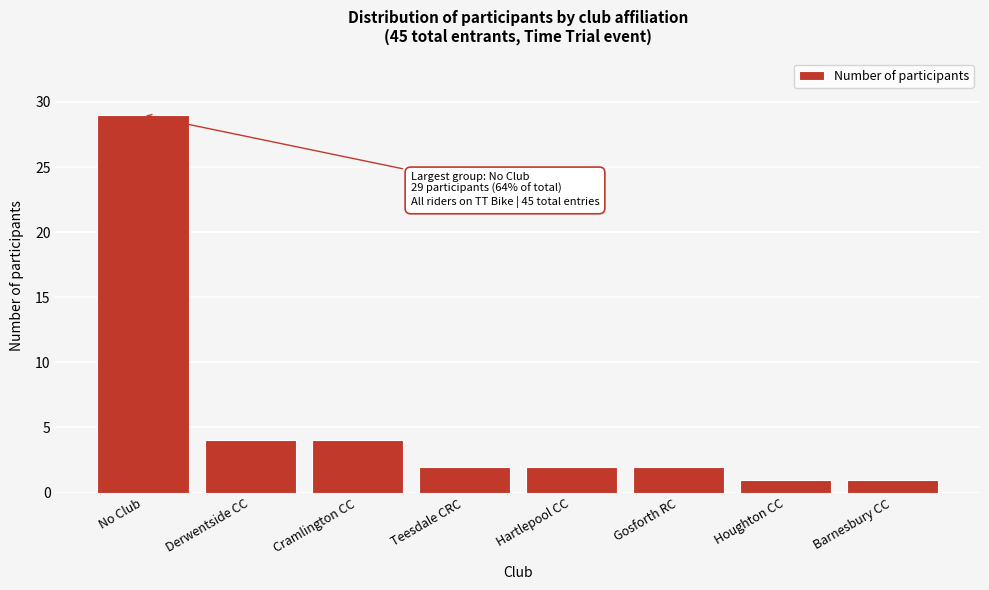

Reading right to left, list all the values displayed in this chart.

1	1	2	2	2	4	4	29